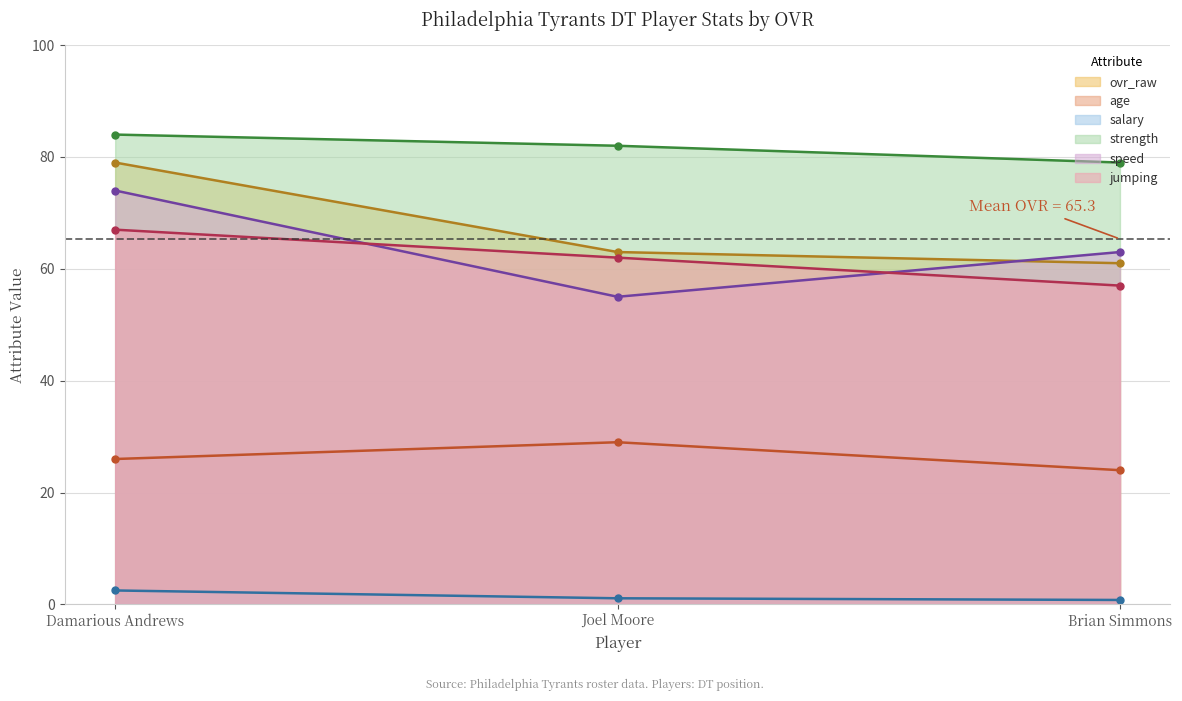

The jumping series shows 15.7 at Brian Simmons. True or false?

False